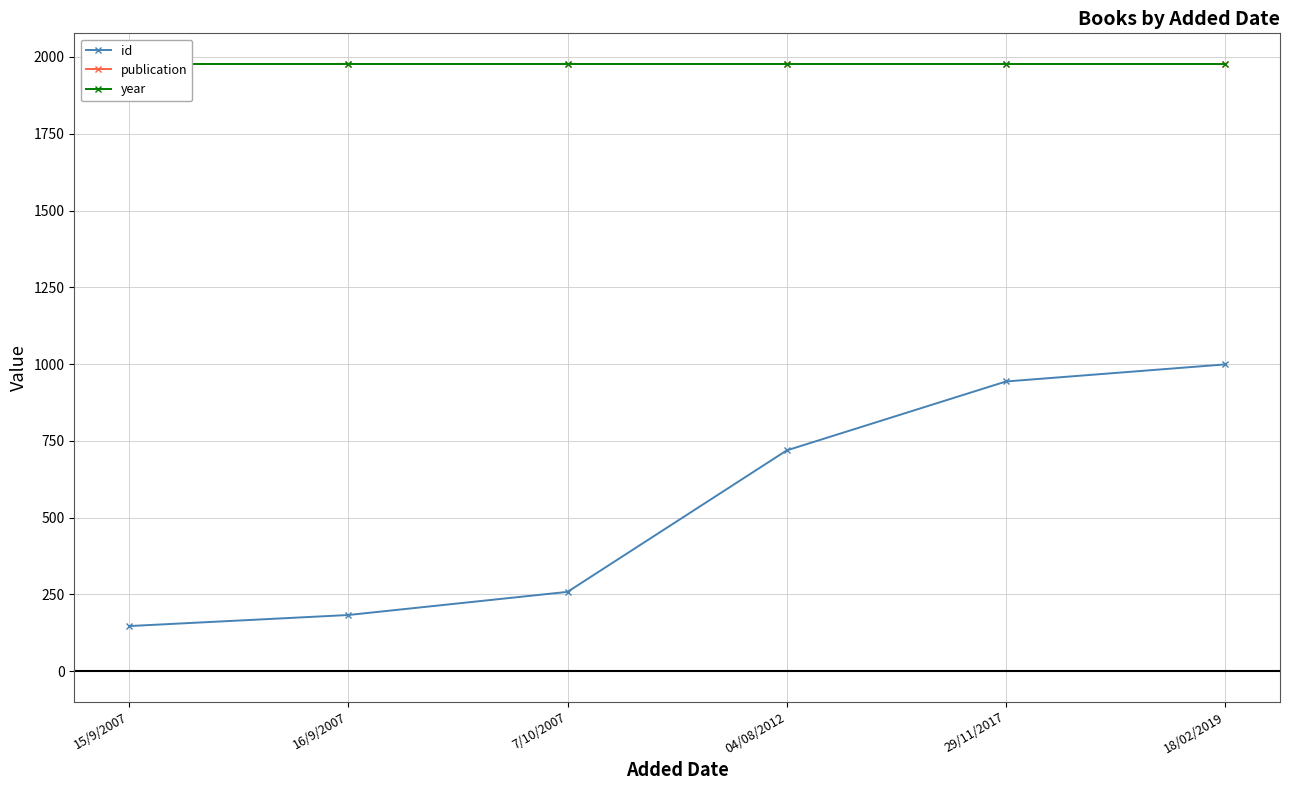

Rank the categories by publication value from lowest to highest.

15/9/2007, 16/9/2007, 7/10/2007, 04/08/2012, 29/11/2017, 18/02/2019